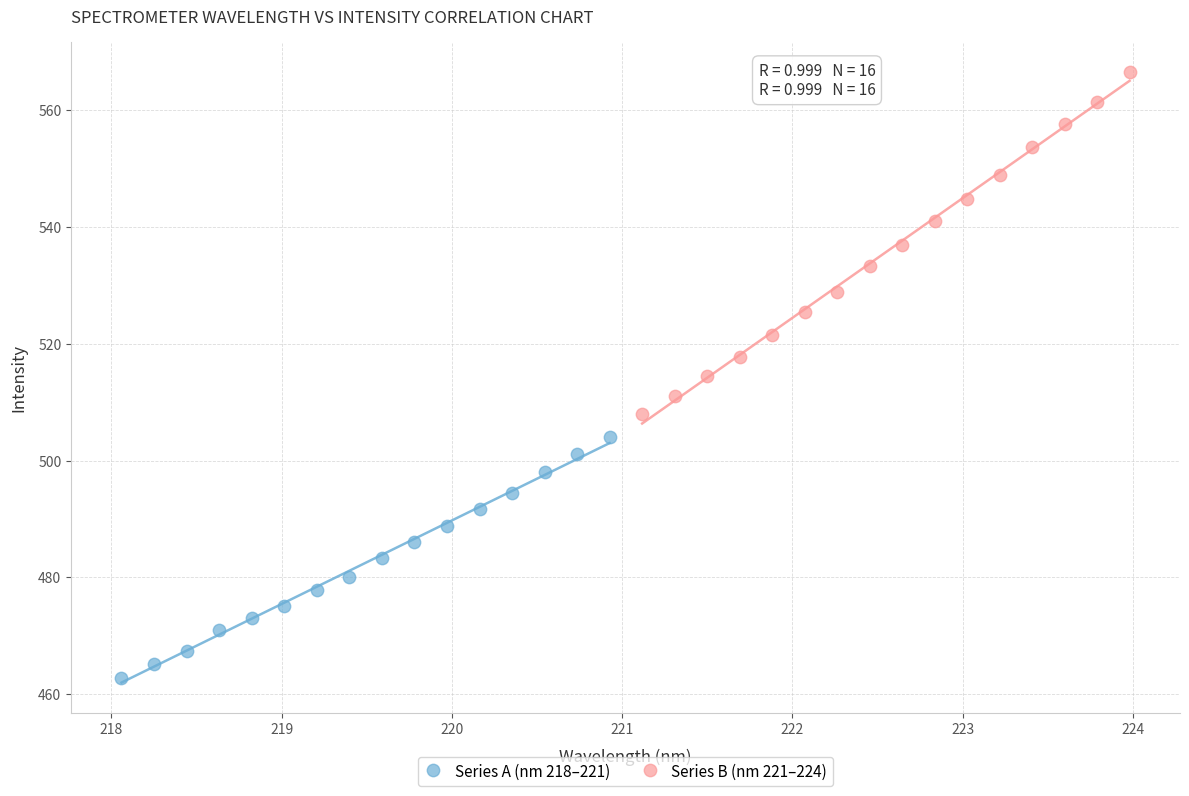

Which series has the widest spread of Y values?

Series B (nm 221–224)